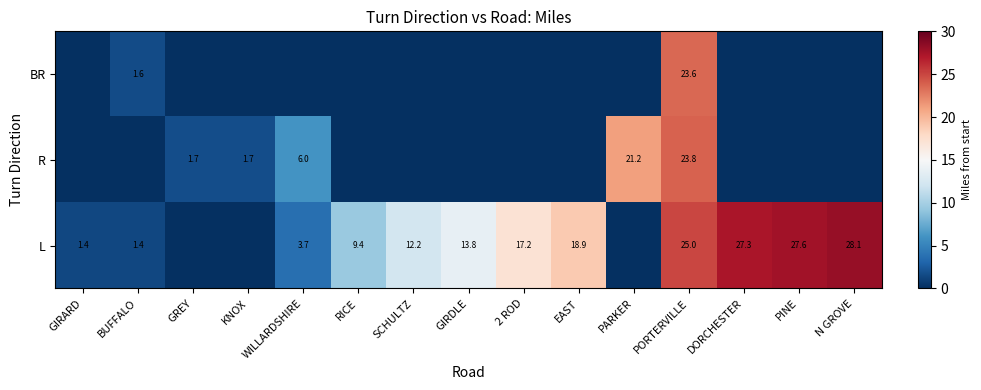

Is it true that L equals 2.2 at BUFFALO?

False